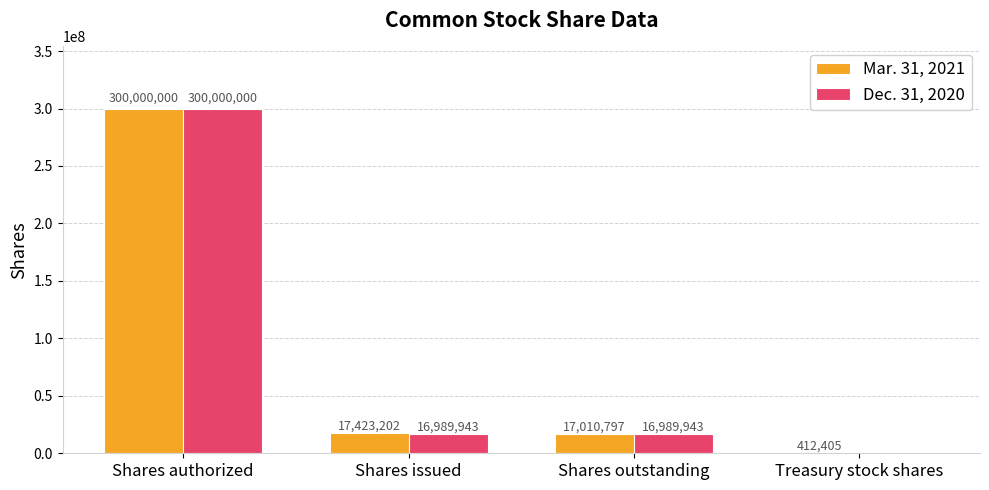

How many categories are shown in the chart?

4